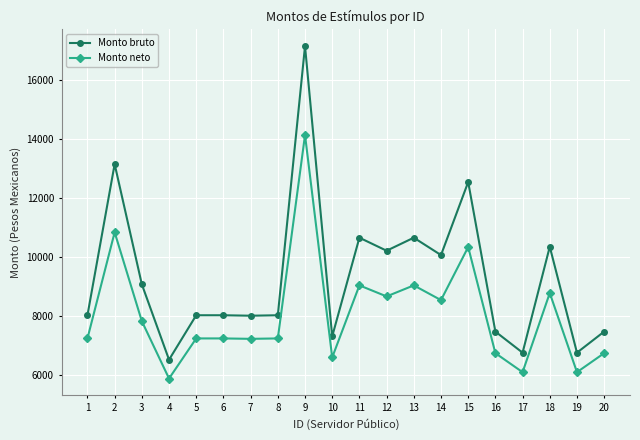

True or false: Monto bruto has a value of 7456.7 at 20.

True